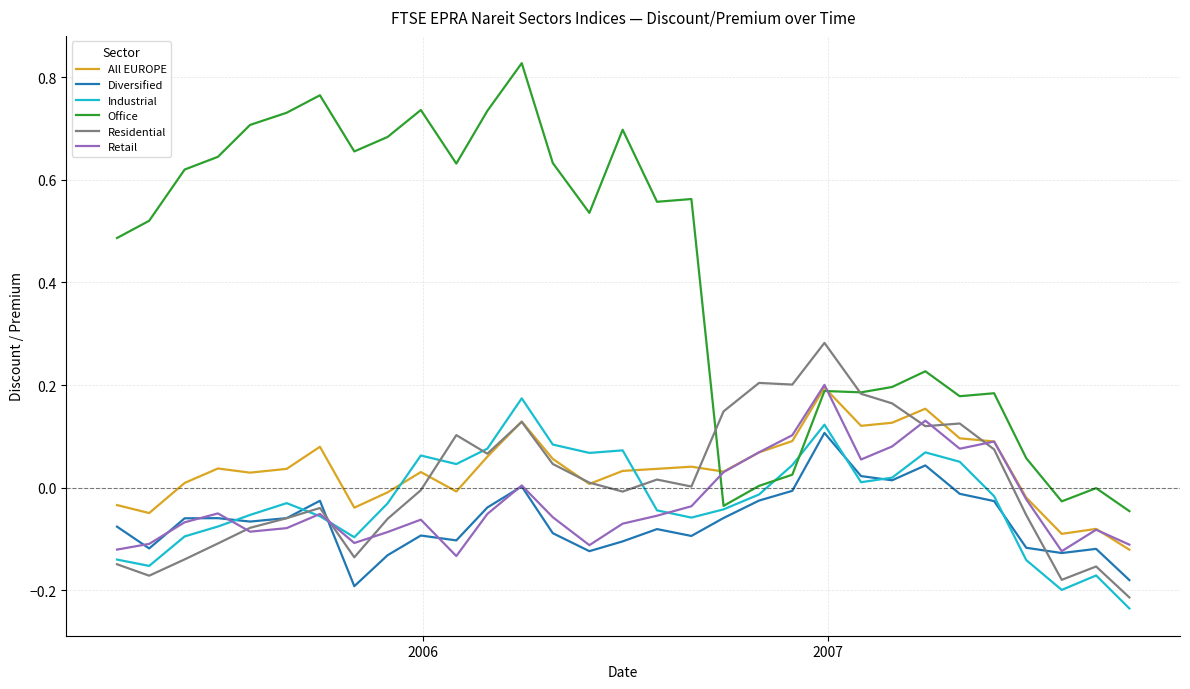

How many lines are shown in the chart?

6